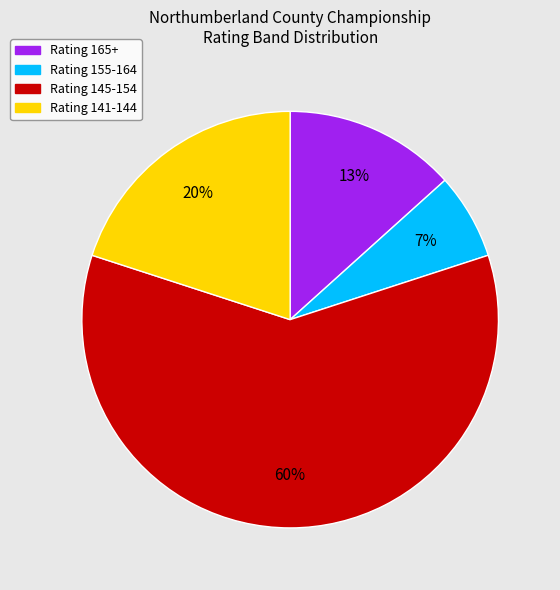

Does any single category account for the majority?

Yes